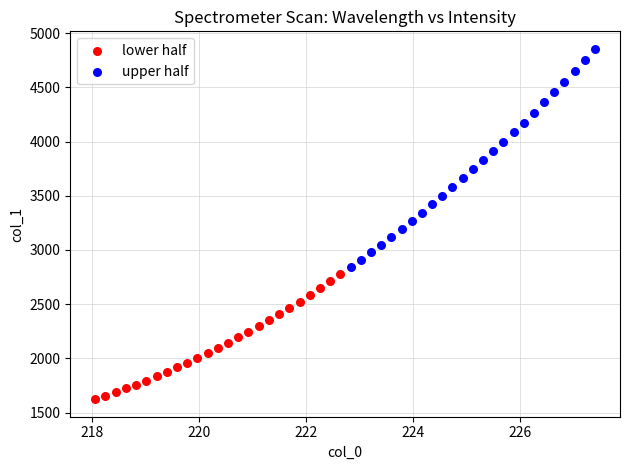

Which series reaches the minimum Y coordinate?

lower half